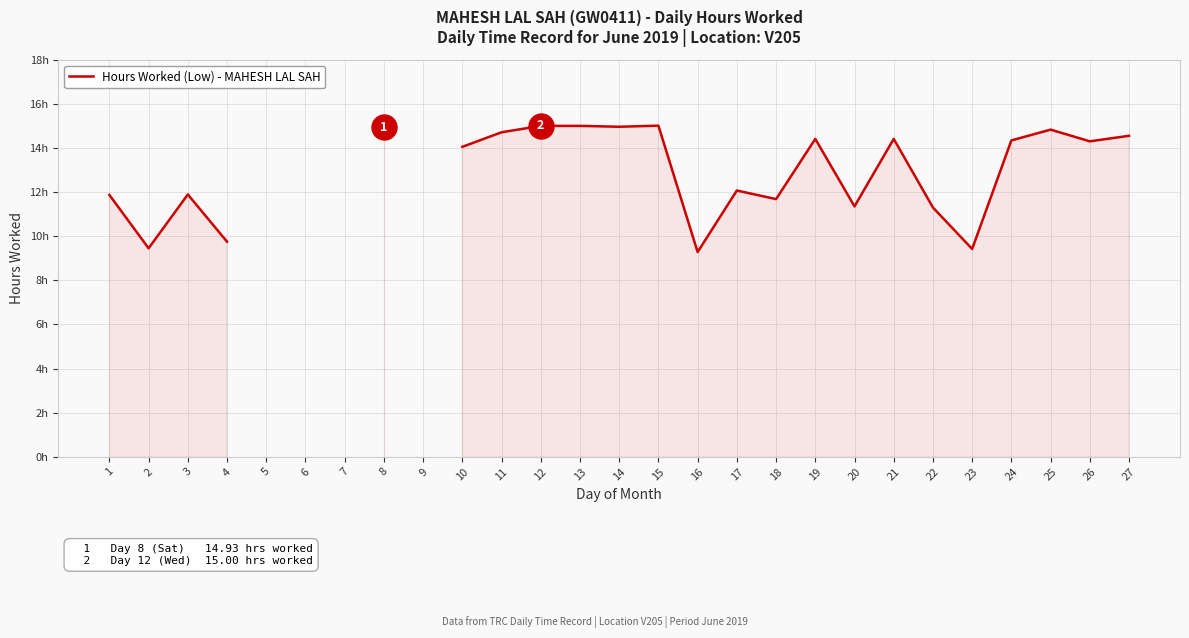

What is the difference between the second highest and second lowest values?

5.6